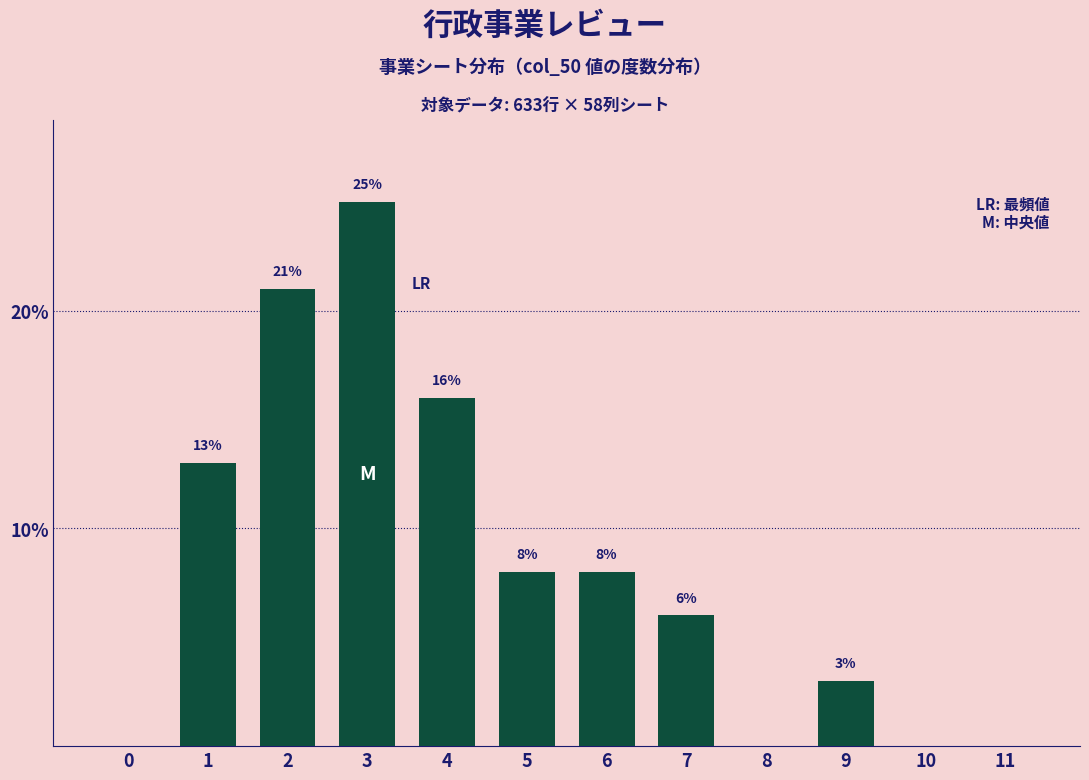

Reading left to right, list all the values displayed in this chart.

0=0	1=13	2=21	3=25	4=16	5=8	6=8	7=6	8=0	9=3	10=0	11=0